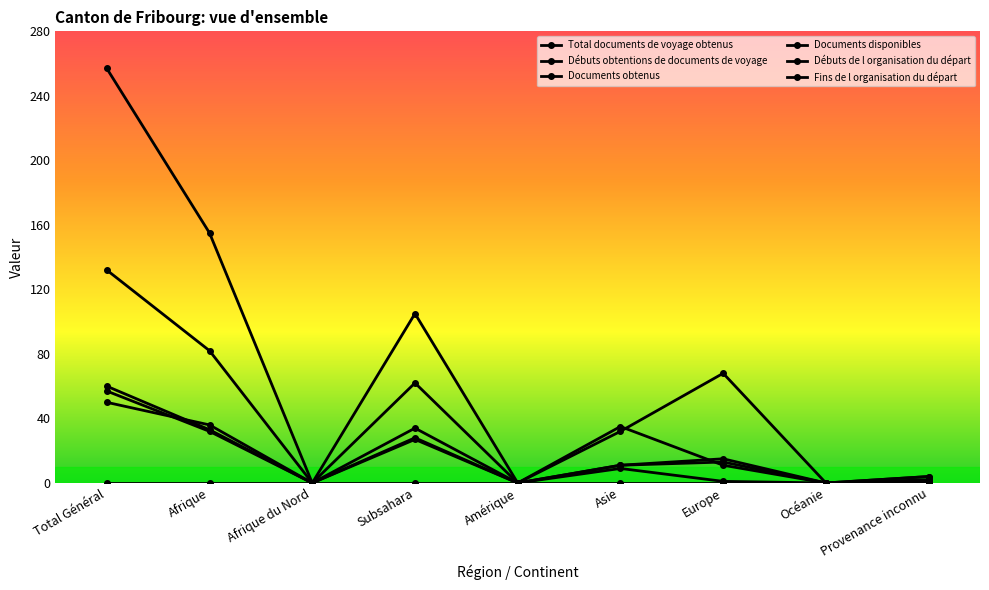

Which has a higher value, Europe or Total Général?

Total Général